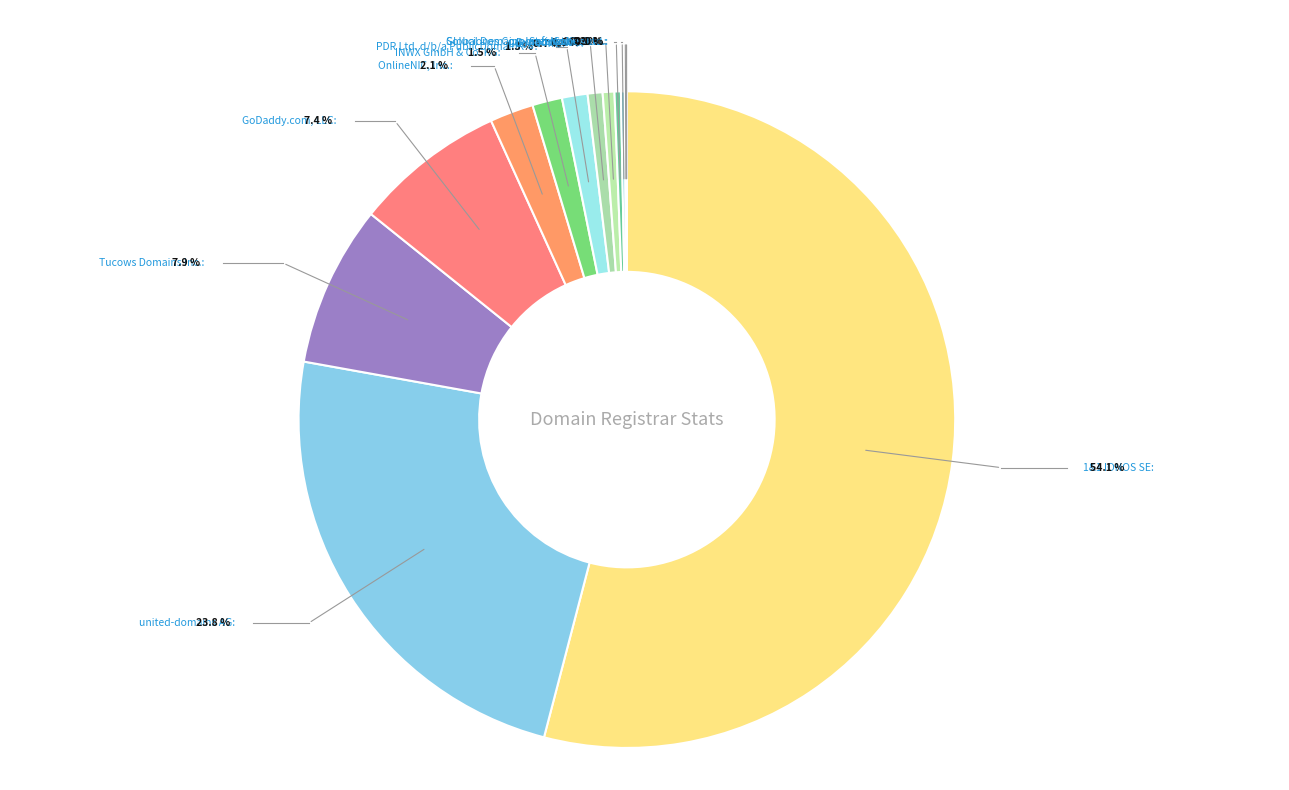

To the nearest percent, what is the difference between the largest and smallest slice percentages?

54%